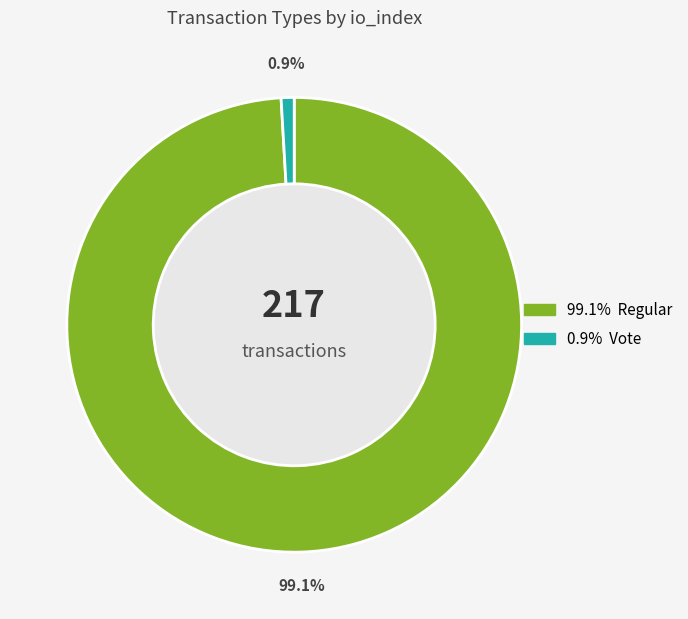

Which slice is the largest?

Regular